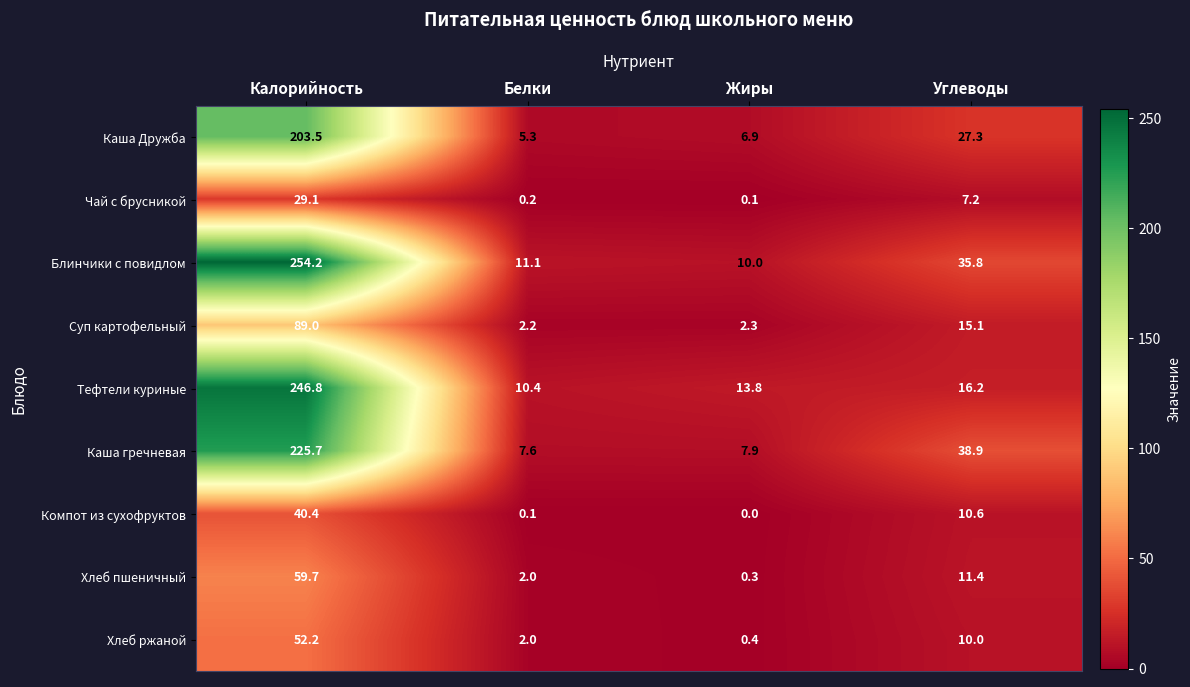

What is the spread (max minus min) of values at Калорийность?

225.1